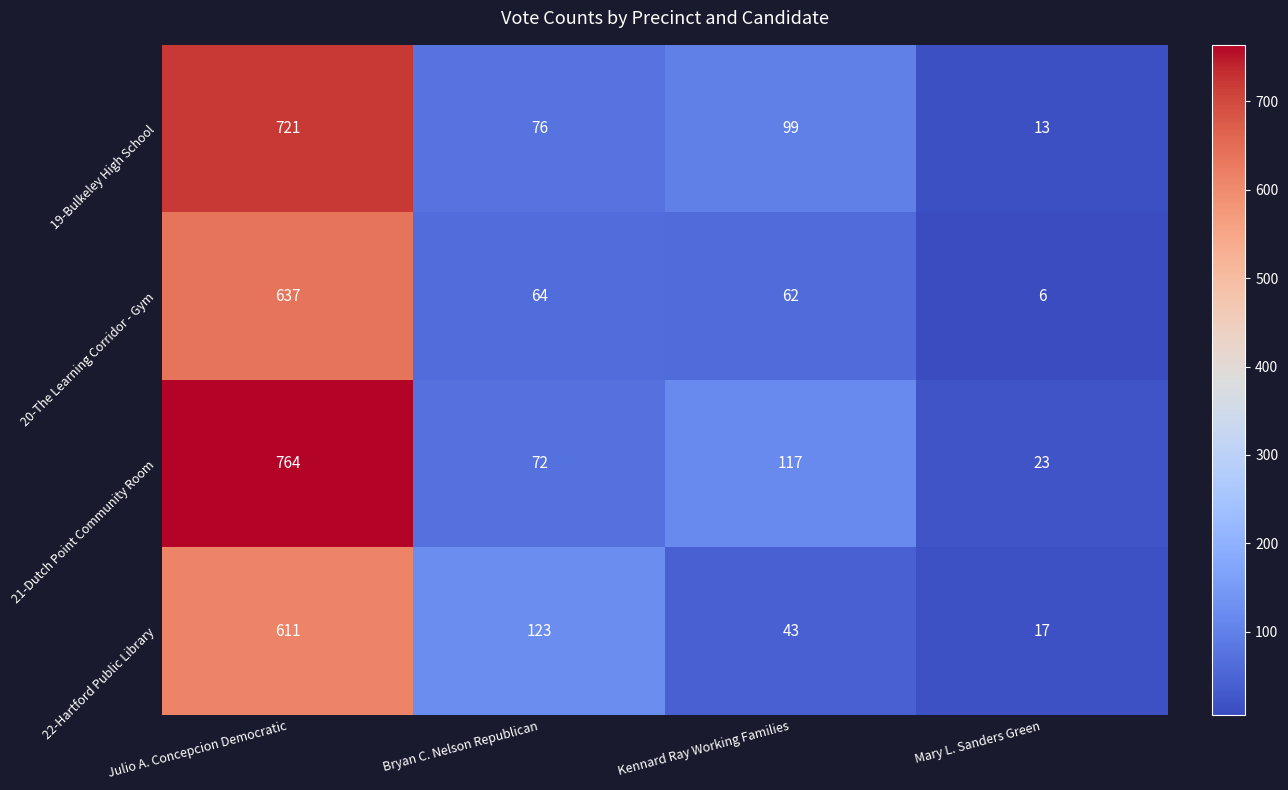

Which series changed the most between Julio A. Concepcion Democratic and Bryan C. Nelson Republican?

21-Dutch Point Community Room